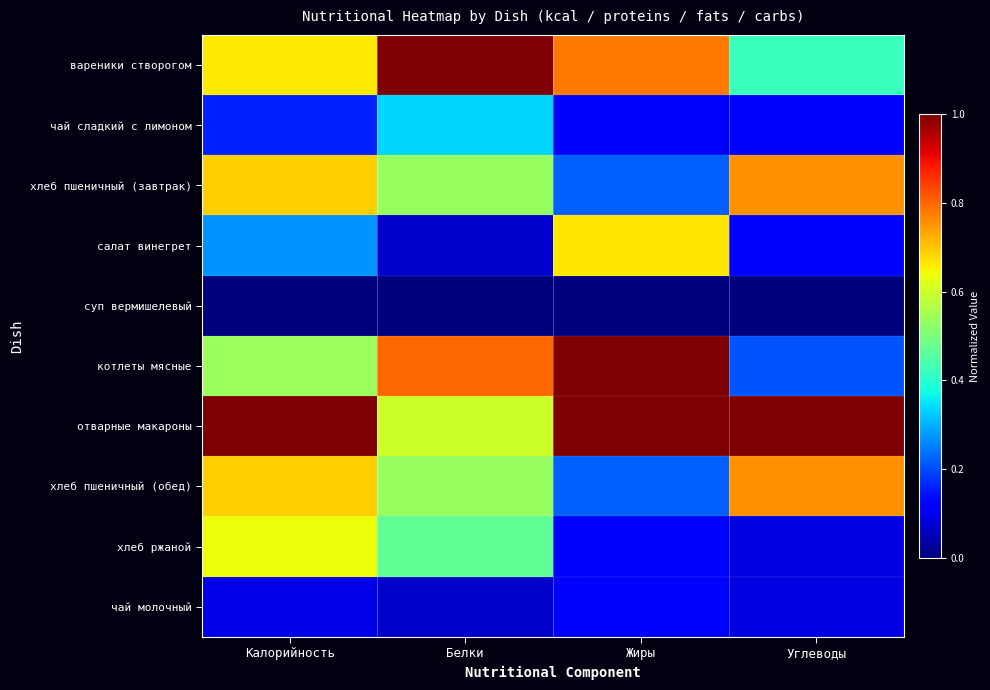

Reading left to right, transcribe all the data shown in this chart.

вареники створогом: Калорийность=0.7	Белки=1.0	Жиры=0.8	Углеводы=0.4
чай сладкий с лимоном: Калорийность=0.2	Белки=0.3	Жиры=0.1	Углеводы=0.1
хлеб пшеничный (завтрак): Калорийность=0.7	Белки=0.5	Жиры=0.2	Углеводы=0.8
салат винегрет: Калорийность=0.3	Белки=0.1	Жиры=0.7	Углеводы=0.1
суп вермишелевый: Калорийность=0.0	Белки=0.0	Жиры=0.0	Углеводы=0.0
котлеты мясные: Калорийность=0.5	Белки=0.8	Жиры=1.0	Углеводы=0.2
отварные макароны: Калорийность=1.0	Белки=0.6	Жиры=1.0	Углеводы=1.0
хлеб пшеничный (обед): Калорийность=0.7	Белки=0.5	Жиры=0.2	Углеводы=0.8
хлеб ржаной: Калорийность=0.6	Белки=0.5	Жиры=0.1	Углеводы=0.1
чай молочный: Калорийность=0.1	Белки=0.1	Жиры=0.1	Углеводы=0.1